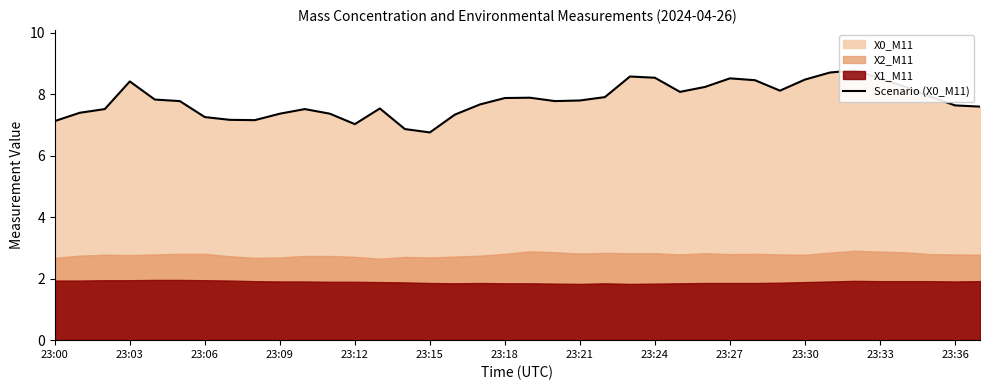

Which category has the highest value across all series?

32